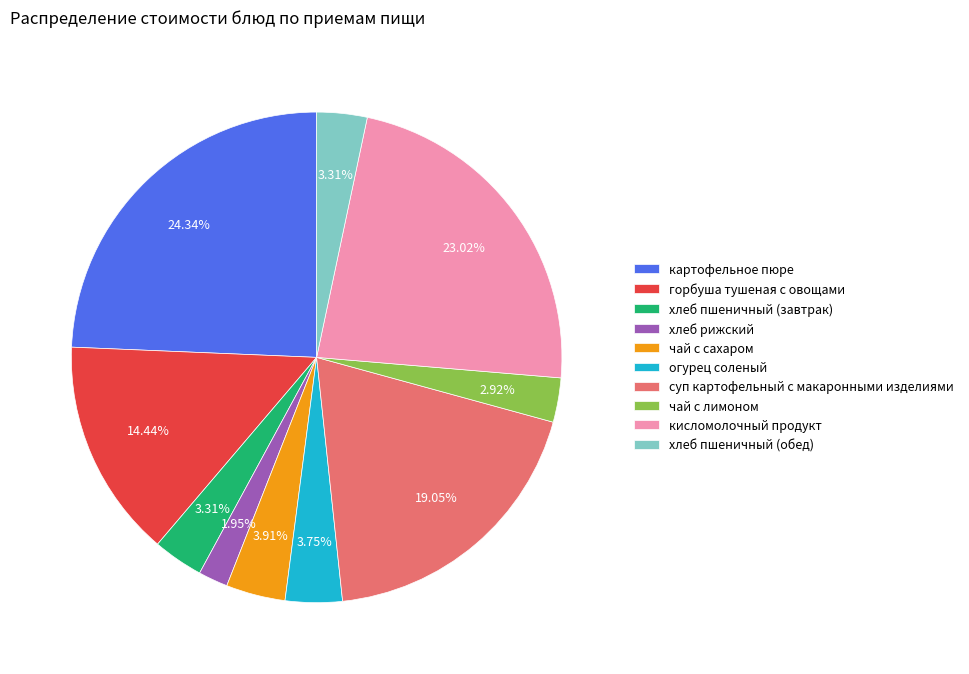

How many slices are in this pie chart?

10